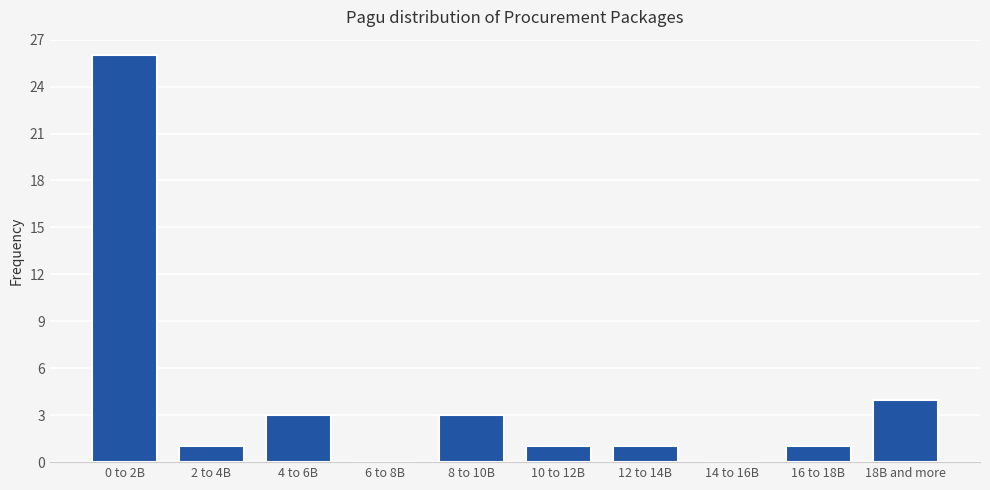

Reading left to right, what are all the values shown in this chart?

0 to 2B=26	2 to 4B=1	4 to 6B=3	6 to 8B=0	8 to 10B=3	10 to 12B=1	12 to 14B=1	14 to 16B=0	16 to 18B=1	18B and more=4